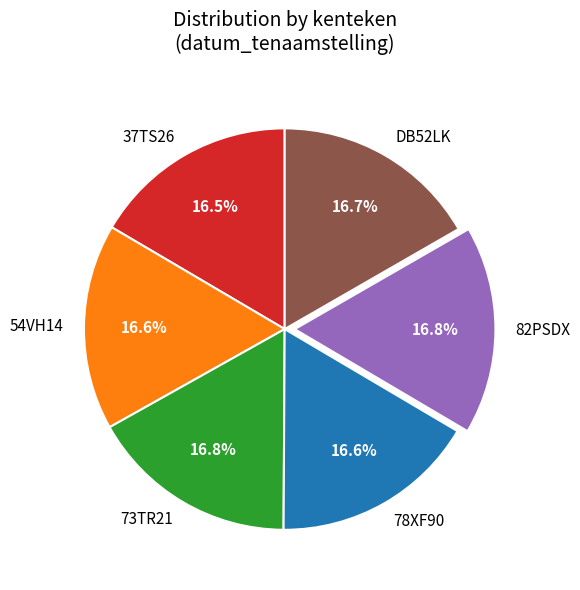

How many segments does this pie chart have?

6